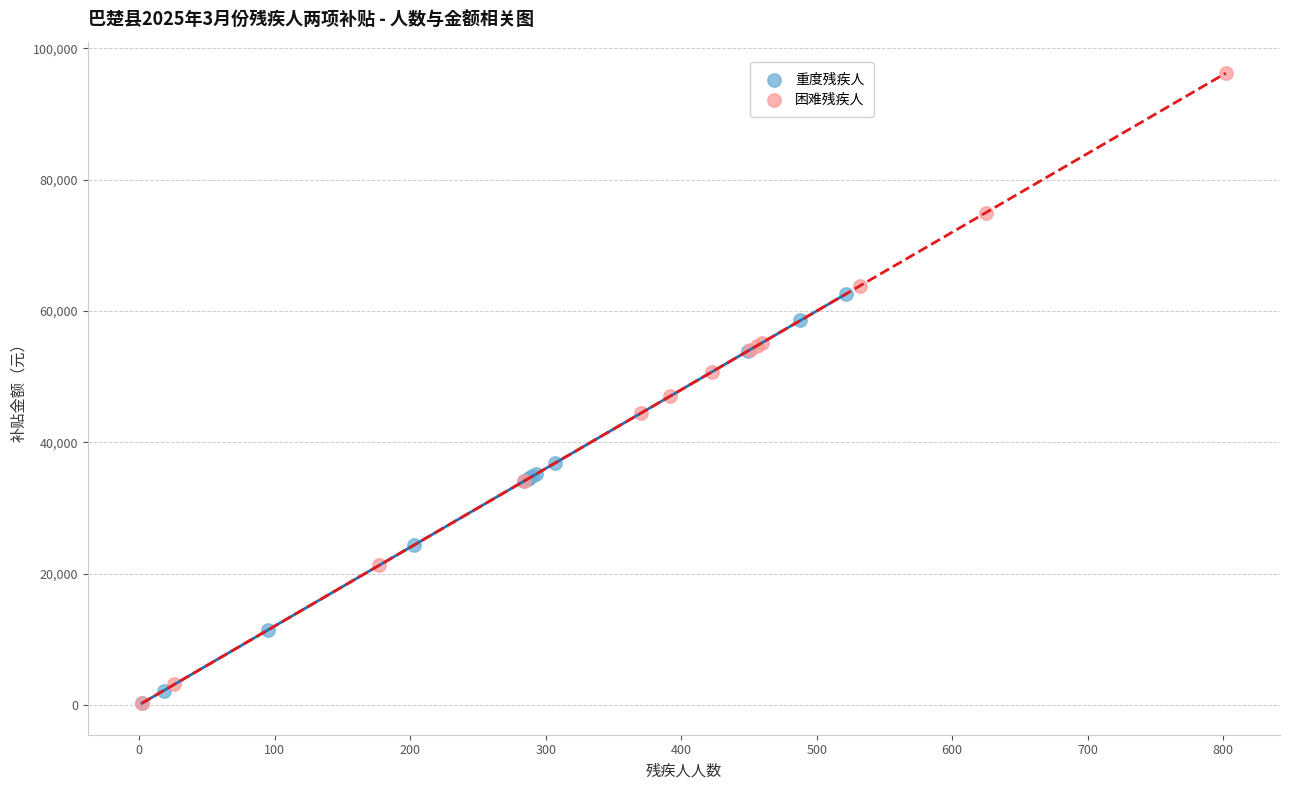

Which series has the widest spread of Y values?

困难残疾人